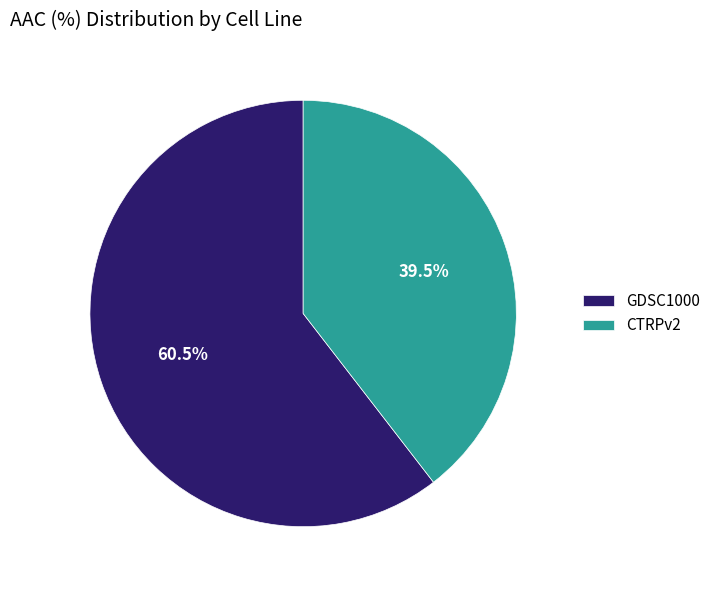

Which has a higher value, GDSC1000 or CTRPv2?

GDSC1000